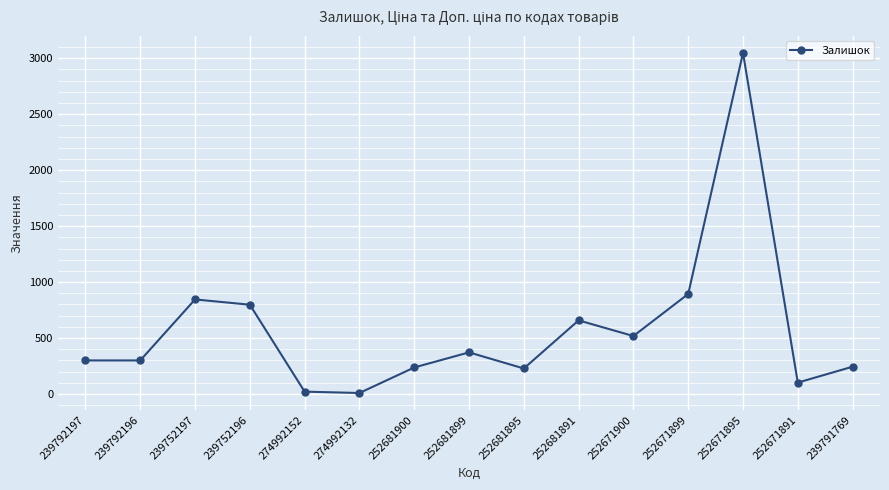

What is the sum of all values?

8574